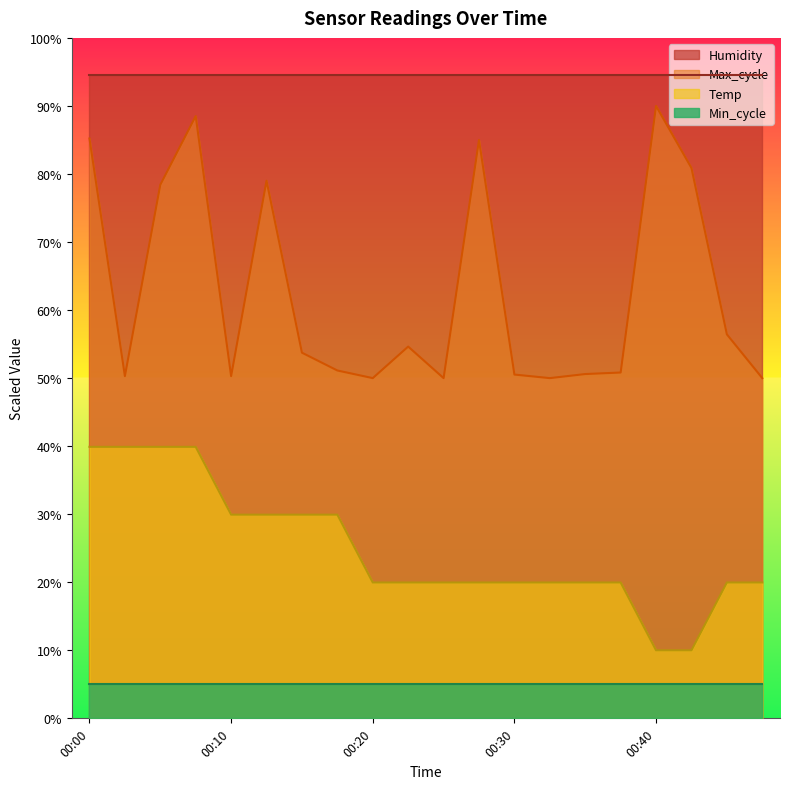

Which series changed the most between 00:03 and 00:20?

Temp